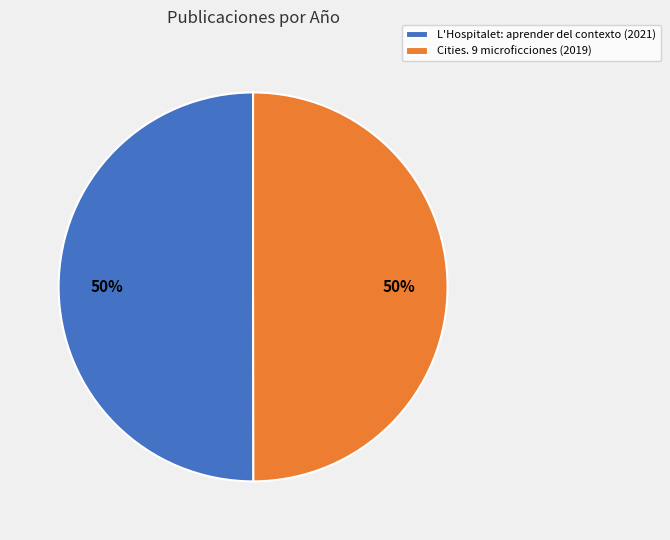

What is the ratio of the value at L'Hospitalet: aprender del contexto to the value at Cities. 9 microficciones?

1.0